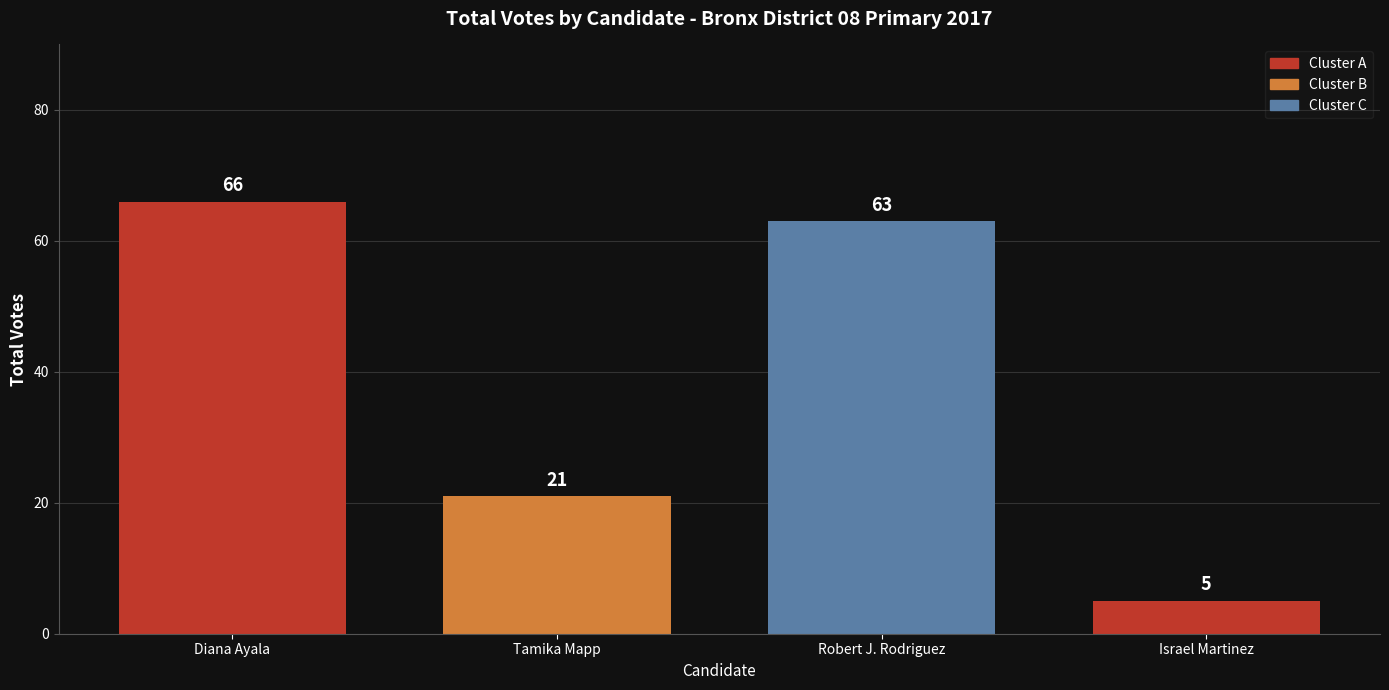

Reading right to left, extract all data points from this chart.

5	63	21	66